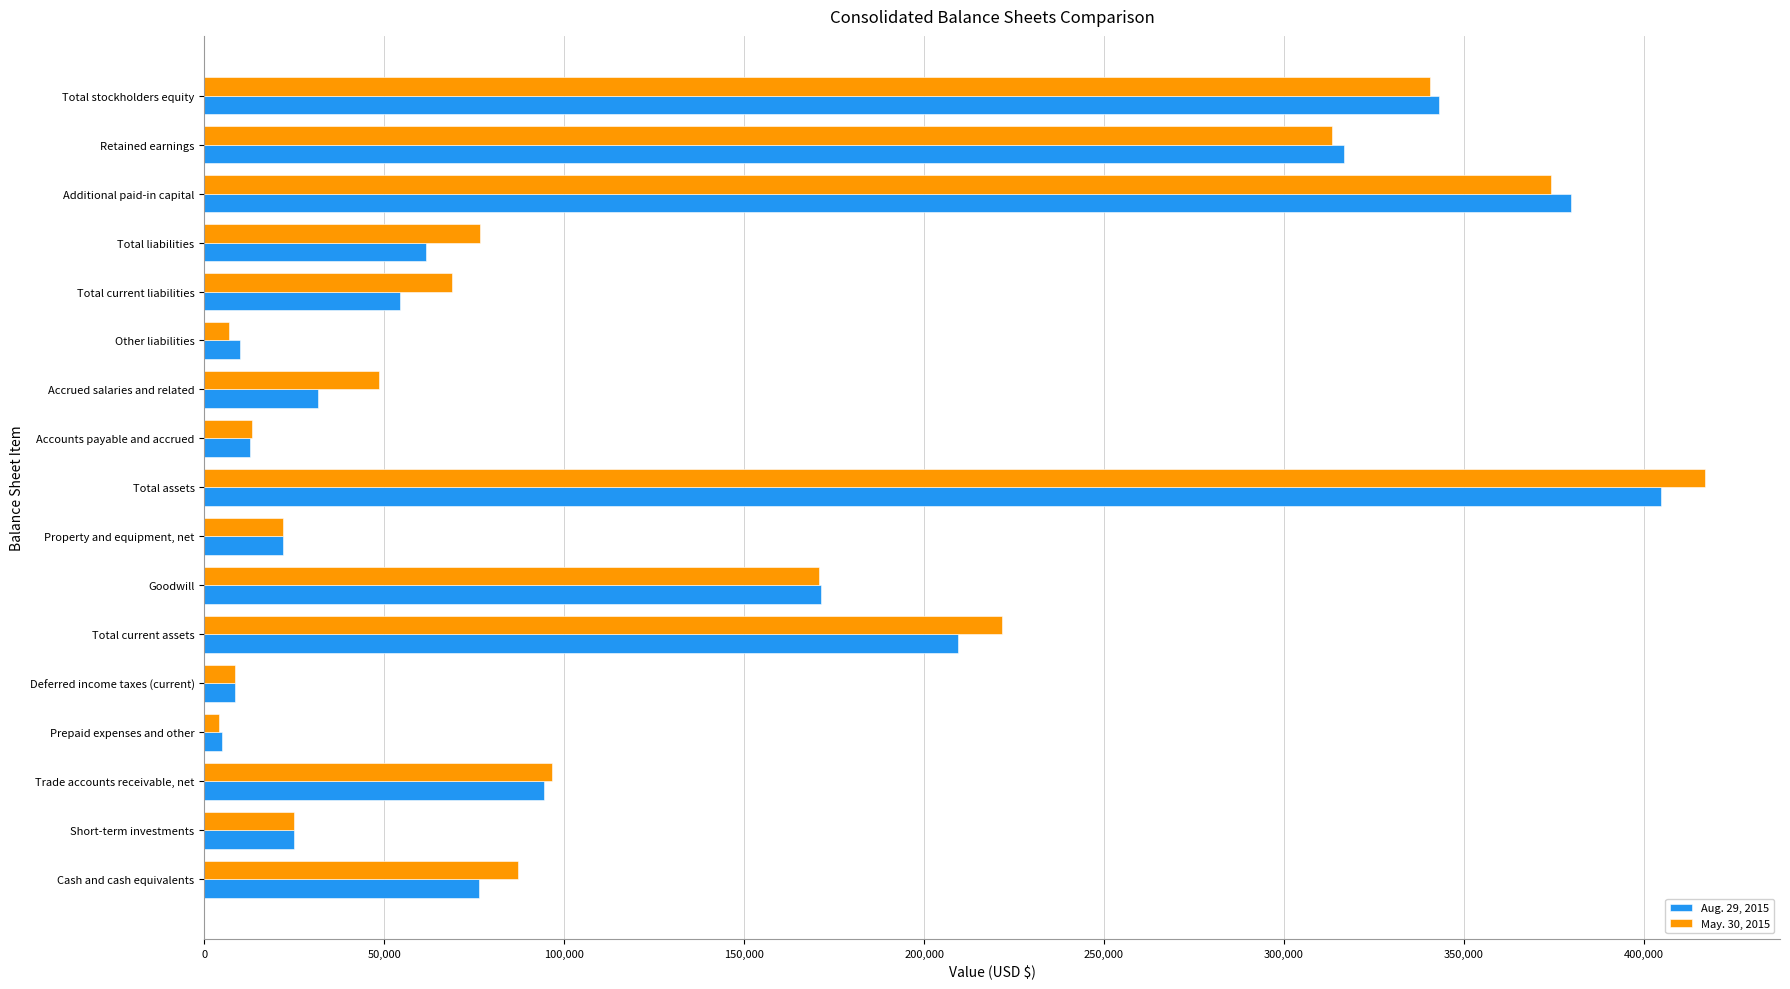

How many values in the May. 30, 2015 series are below 76529?

8